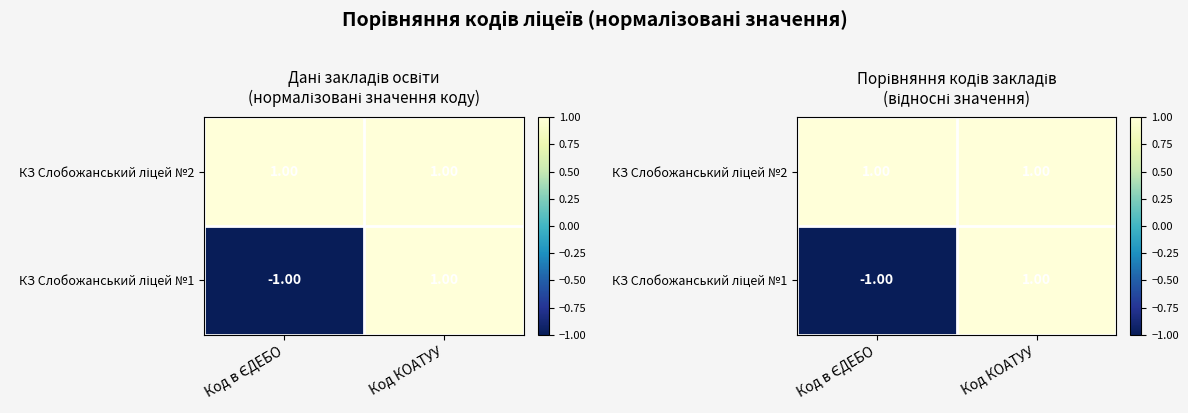

What is the highest value of the КЗ Слобожанський ліцей №1 series?

1